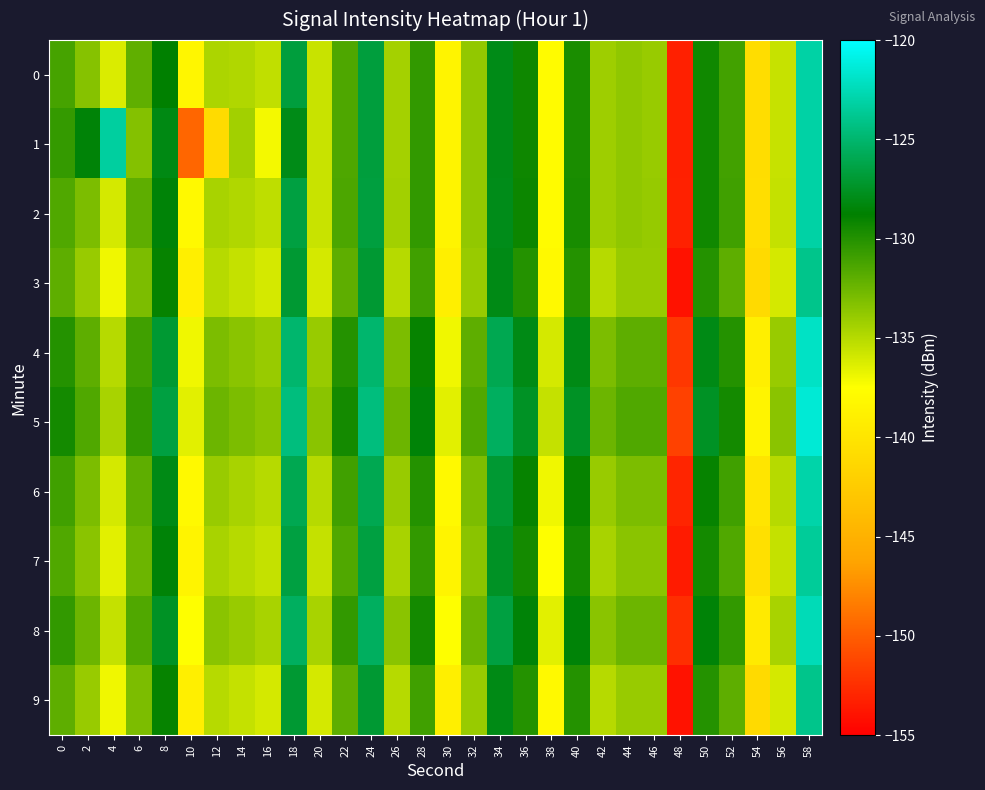

Reading left to right, extract all data points from this chart.

0: 0=-131.2	2=-133.3	4=-136.3	6=-132.1	8=-128.8	10=-138.3	12=-134.6	14=-134.8	16=-135.3	18=-126.6	20=-135.6	22=-131.5	24=-126.7	26=-134.4	28=-130.5	30=-138.5	32=-133.8	34=-128.0	36=-129.3	38=-137.8	40=-129.7	42=-134.2	44=-133.7	46=-134.0	48=-153.3	50=-129.3	52=-131.0	54=-140.7	56=-135.5	58=-123.1
1: 0=-130.6	2=-128.5	4=-123.3	6=-133.3	8=-128.1	10=-149.6	12=-141.0	14=-134.3	16=-137.1	18=-128.0	20=-135.6	22=-131.5	24=-126.7	26=-134.4	28=-130.5	30=-138.5	32=-133.8	34=-128.0	36=-129.3	38=-137.8	40=-129.7	42=-134.2	44=-133.7	46=-134.0	48=-153.3	50=-129.3	52=-131.0	54=-140.7	56=-135.5	58=-123.1
2: 0=-131.5	2=-133.0	4=-136.0	6=-132.0	8=-128.5	10=-138.0	12=-134.5	14=-134.8	16=-135.3	18=-126.5	20=-135.6	22=-131.4	24=-126.6	26=-134.3	28=-130.5	30=-138.5	32=-133.8	34=-127.9	36=-129.2	38=-137.8	40=-129.6	42=-134.2	44=-133.7	46=-133.9	48=-153.2	50=-129.3	52=-131.0	54=-140.7	56=-135.5	58=-123.1
3: 0=-132.0	2=-134.0	4=-137.0	6=-133.0	8=-129.0	10=-139.0	12=-135.0	14=-135.5	16=-136.0	18=-127.0	20=-136.0	22=-132.0	24=-127.0	26=-135.0	28=-131.0	30=-139.0	32=-134.0	34=-128.0	36=-130.0	38=-138.0	40=-130.0	42=-135.0	44=-134.0	46=-134.0	48=-154.0	50=-130.0	52=-132.0	54=-141.0	56=-136.0	58=-124.0
4: 0=-130.0	2=-132.0	4=-135.0	6=-131.0	8=-127.0	10=-137.0	12=-133.0	14=-133.5	16=-134.0	18=-125.0	20=-134.0	22=-130.0	24=-125.0	26=-133.0	28=-129.0	30=-137.0	32=-132.0	34=-126.0	36=-128.0	38=-136.0	40=-128.0	42=-133.0	44=-132.0	46=-132.0	48=-152.0	50=-128.0	52=-130.0	54=-139.0	56=-134.0	58=-122.0
5: 0=-129.5	2=-131.5	4=-134.5	6=-130.5	8=-126.5	10=-136.5	12=-132.5	14=-133.0	16=-133.5	18=-124.5	20=-133.5	22=-129.5	24=-124.5	26=-132.5	28=-128.5	30=-136.5	32=-131.5	34=-125.5	36=-127.5	38=-135.5	40=-127.5	42=-132.5	44=-131.5	46=-131.5	48=-151.5	50=-127.5	52=-129.5	54=-138.5	56=-133.5	58=-121.5
6: 0=-131.0	2=-133.0	4=-136.0	6=-132.0	8=-128.0	10=-138.0	12=-134.0	14=-134.5	16=-135.0	18=-126.0	20=-135.0	22=-131.0	24=-126.0	26=-134.0	28=-130.0	30=-138.0	32=-133.0	34=-127.0	36=-129.0	38=-137.0	40=-129.0	42=-134.0	44=-133.0	46=-133.0	48=-153.0	50=-129.0	52=-131.0	54=-140.0	56=-135.0	58=-123.0
7: 0=-131.5	2=-133.5	4=-136.5	6=-132.5	8=-128.5	10=-138.5	12=-134.5	14=-135.0	16=-135.5	18=-126.5	20=-135.5	22=-131.5	24=-126.5	26=-134.5	28=-130.5	30=-138.5	32=-133.5	34=-127.5	36=-129.5	38=-137.5	40=-129.5	42=-134.5	44=-133.5	46=-133.5	48=-153.5	50=-129.5	52=-131.5	54=-140.5	56=-135.5	58=-123.5
8: 0=-130.5	2=-132.5	4=-135.5	6=-131.5	8=-127.5	10=-137.5	12=-133.5	14=-134.0	16=-134.5	18=-125.5	20=-134.5	22=-130.5	24=-125.5	26=-133.5	28=-129.5	30=-137.5	32=-132.5	34=-126.5	36=-128.5	38=-136.5	40=-128.5	42=-133.5	44=-132.5	46=-132.5	48=-152.5	50=-128.5	52=-130.5	54=-139.5	56=-134.5	58=-122.5
9: 0=-132.0	2=-134.0	4=-137.0	6=-133.0	8=-129.0	10=-139.0	12=-135.0	14=-135.5	16=-136.0	18=-127.0	20=-136.0	22=-132.0	24=-127.0	26=-135.0	28=-131.0	30=-139.0	32=-134.0	34=-128.0	36=-130.0	38=-138.0	40=-130.0	42=-135.0	44=-134.0	46=-134.0	48=-154.0	50=-130.0	52=-132.0	54=-141.0	56=-136.0	58=-124.0